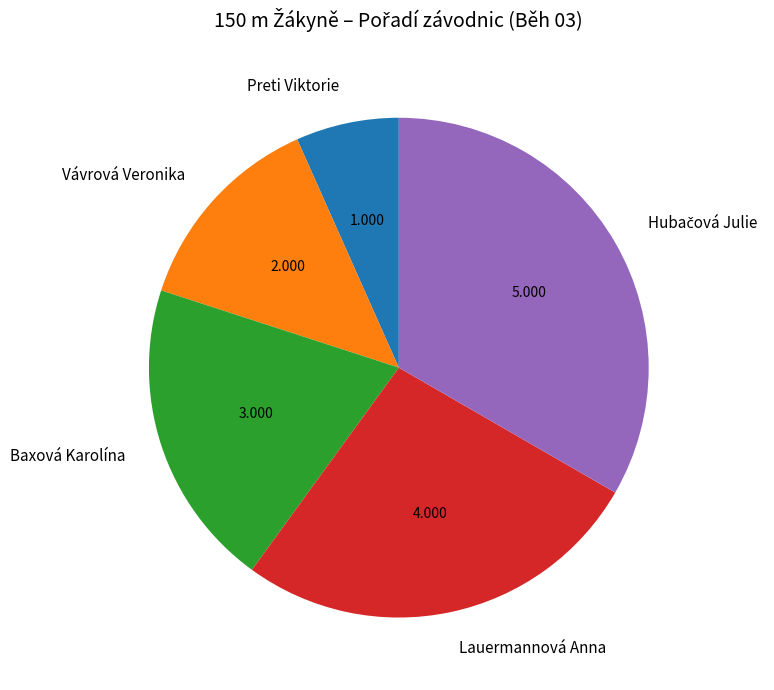

Between Baxová Karolína and Vávrová Veronika, which is larger?

Baxová Karolína